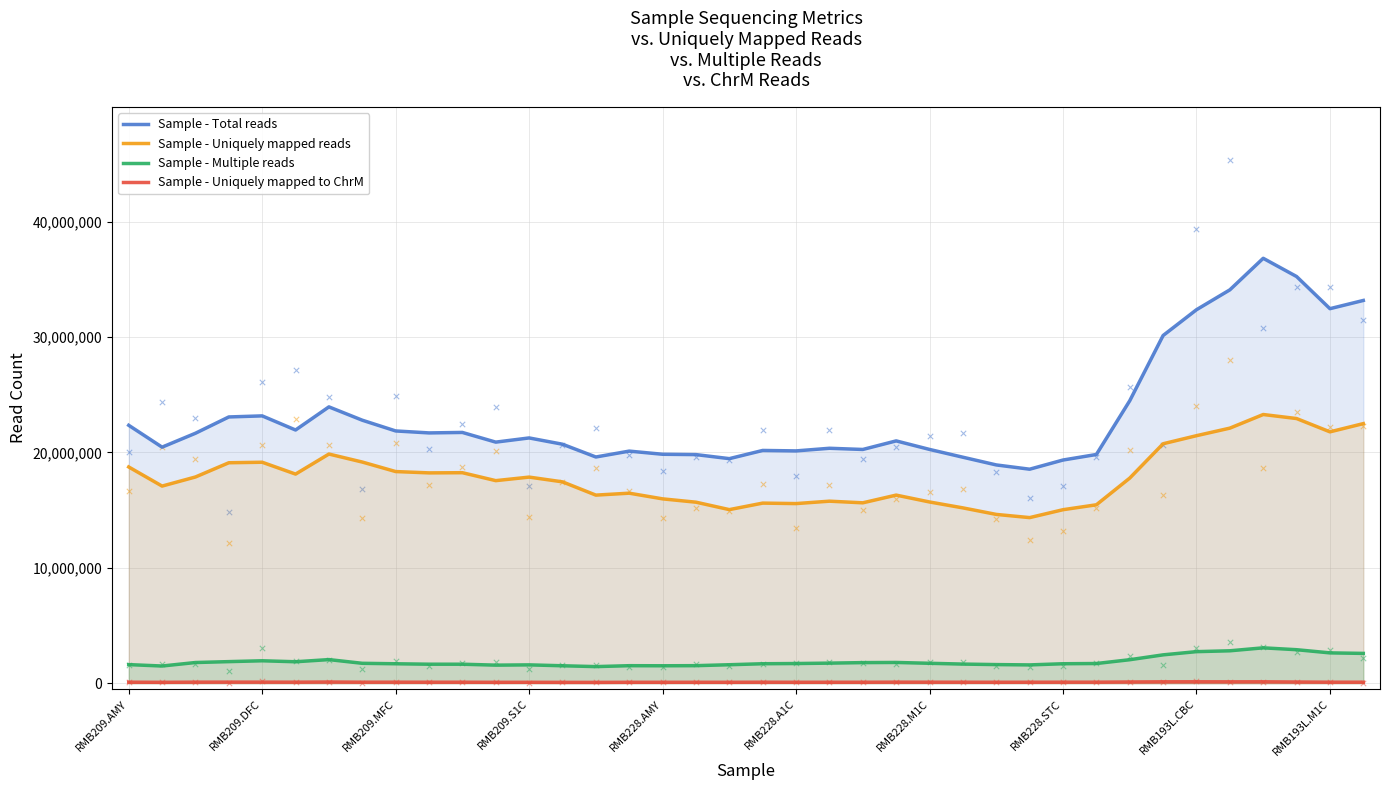

At how many categories does at least one series exceed 11757150?

38